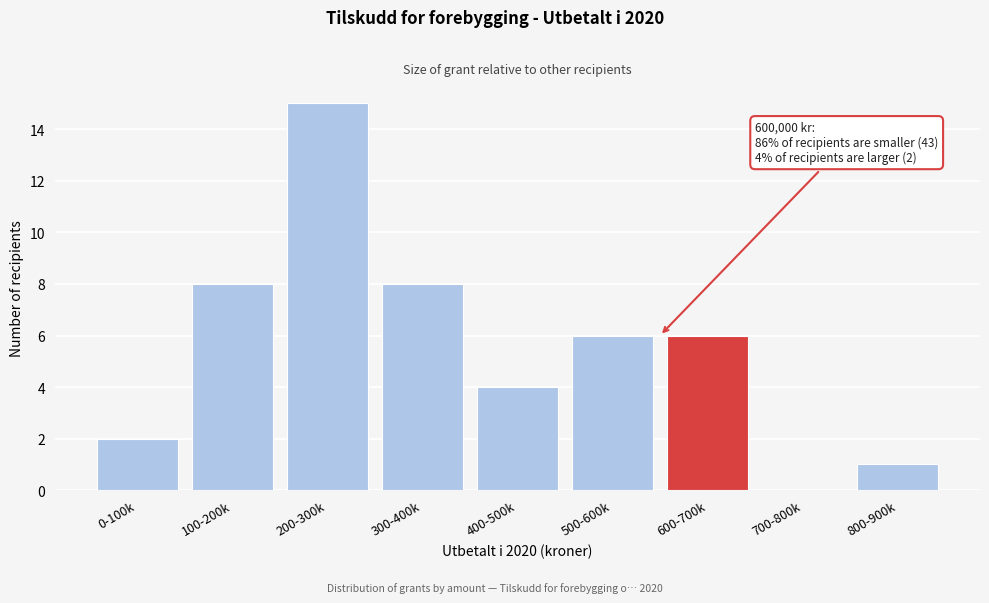

Reading left to right, extract all data points from this chart.

0-100k=2	100-200k=8	200-300k=15	300-400k=8	400-500k=4	500-600k=6	600-700k=6	700-800k=0	800-900k=1